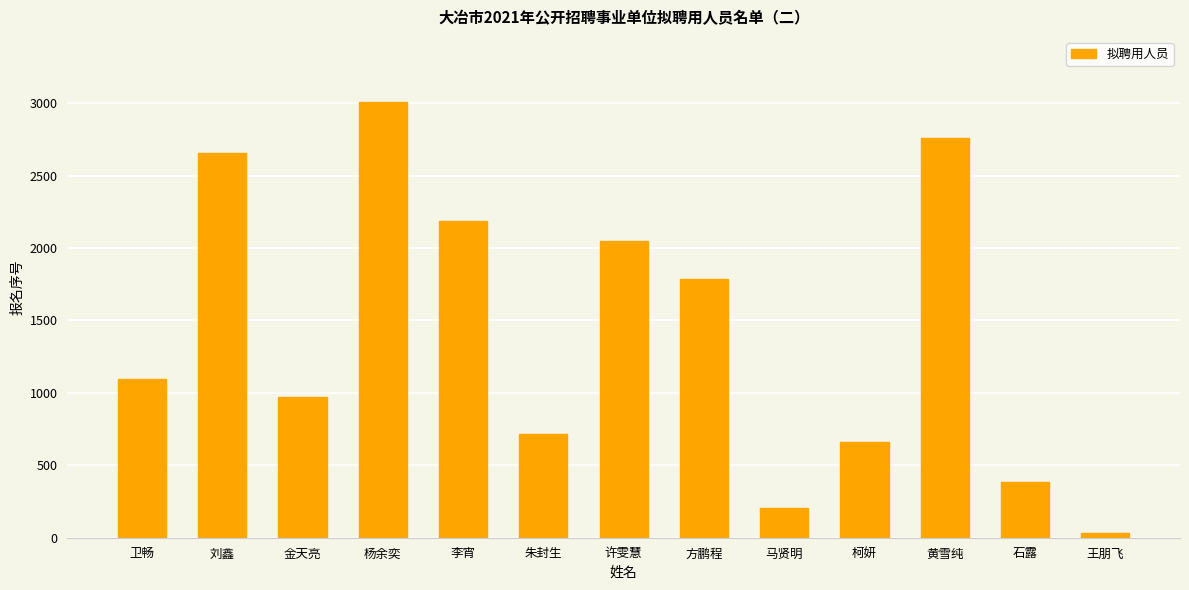

What is the greatest value displayed?

3007